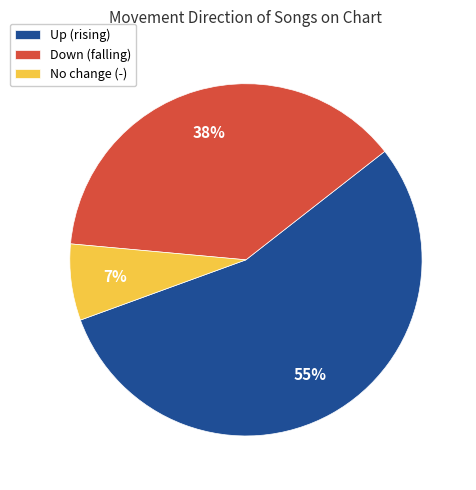

True or false: No change (-) accounts for 18% of the total.

False